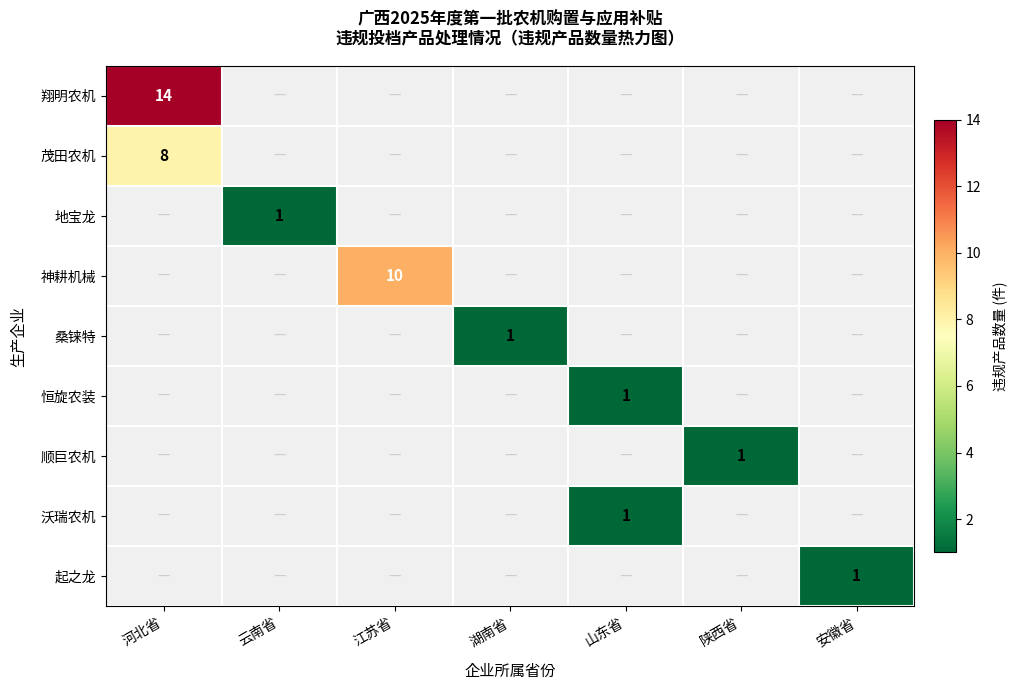

The value of 起之龙 at 安徽省 is 0. True or false?

False